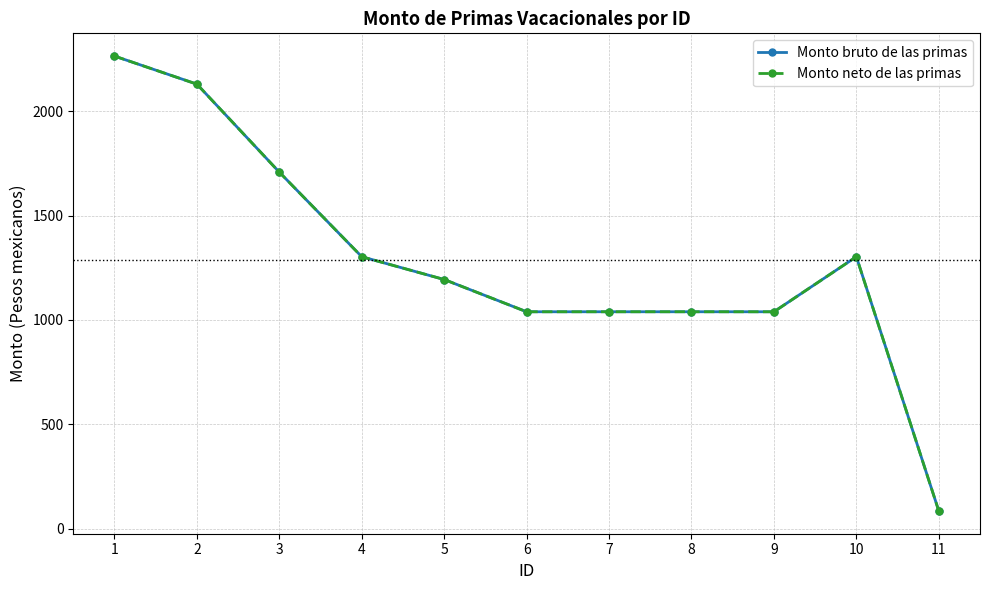

True or false: Monto bruto de las primas and Monto neto de las primas cross at least once.

False